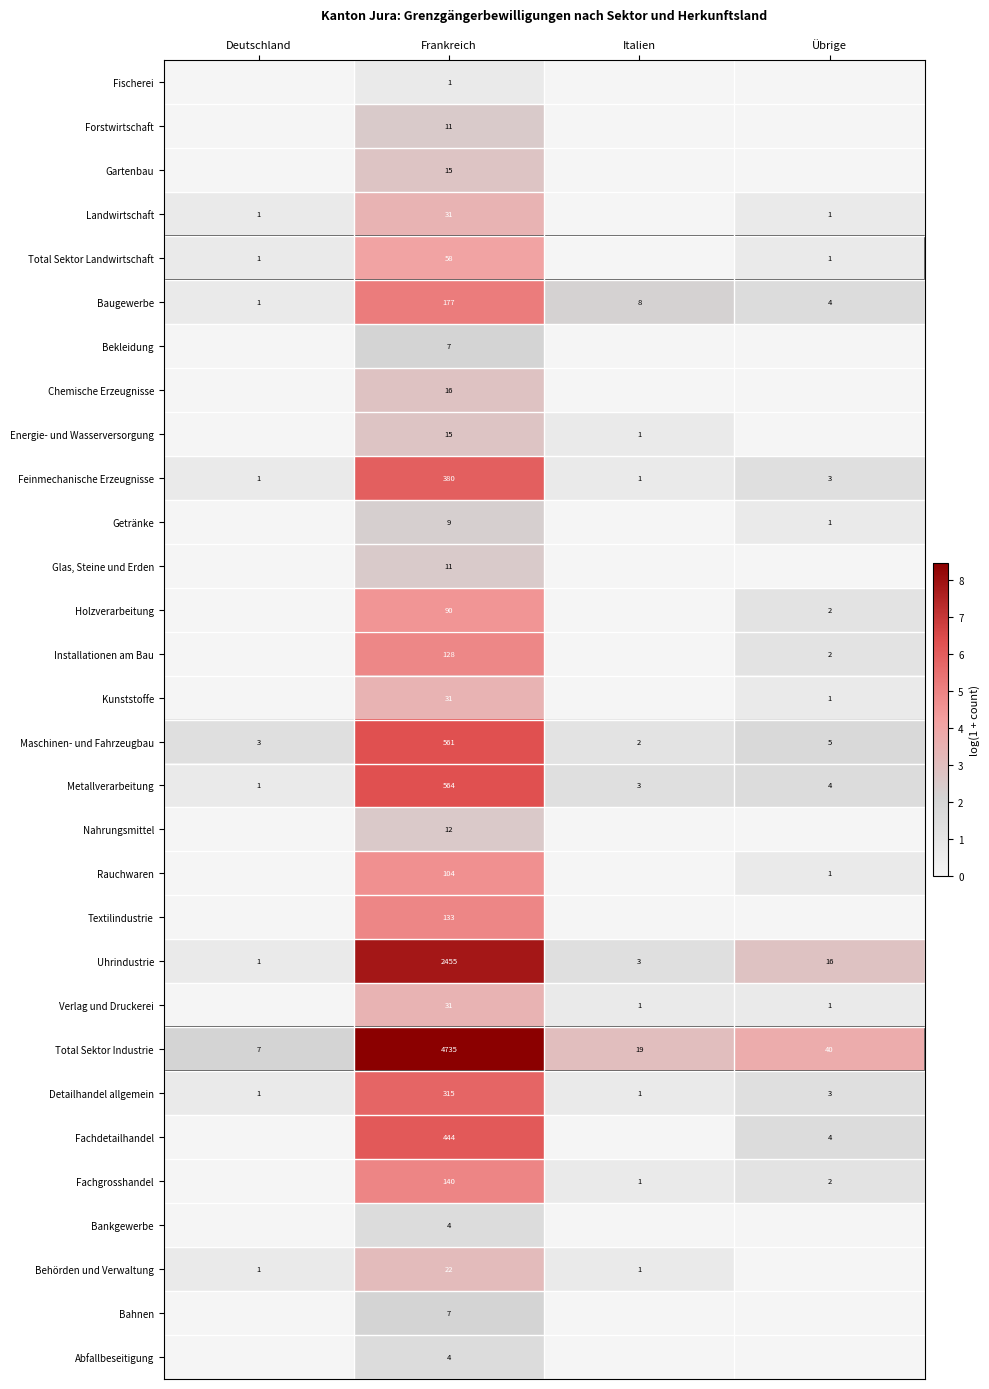

What is the greatest value displayed?

8.5